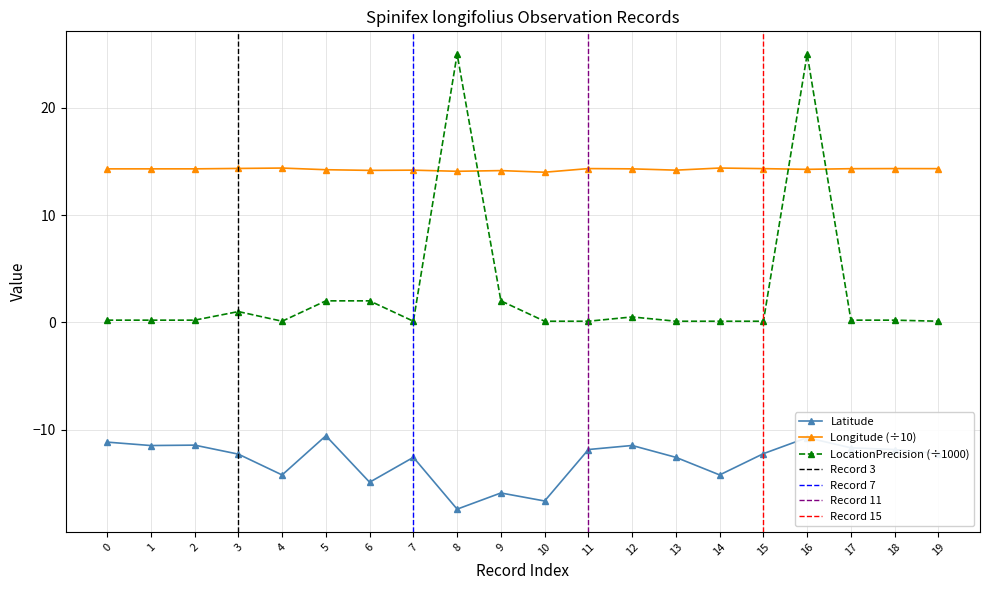

In Longitude, how many points are higher than both neighbors (excluding endpoints)?

6